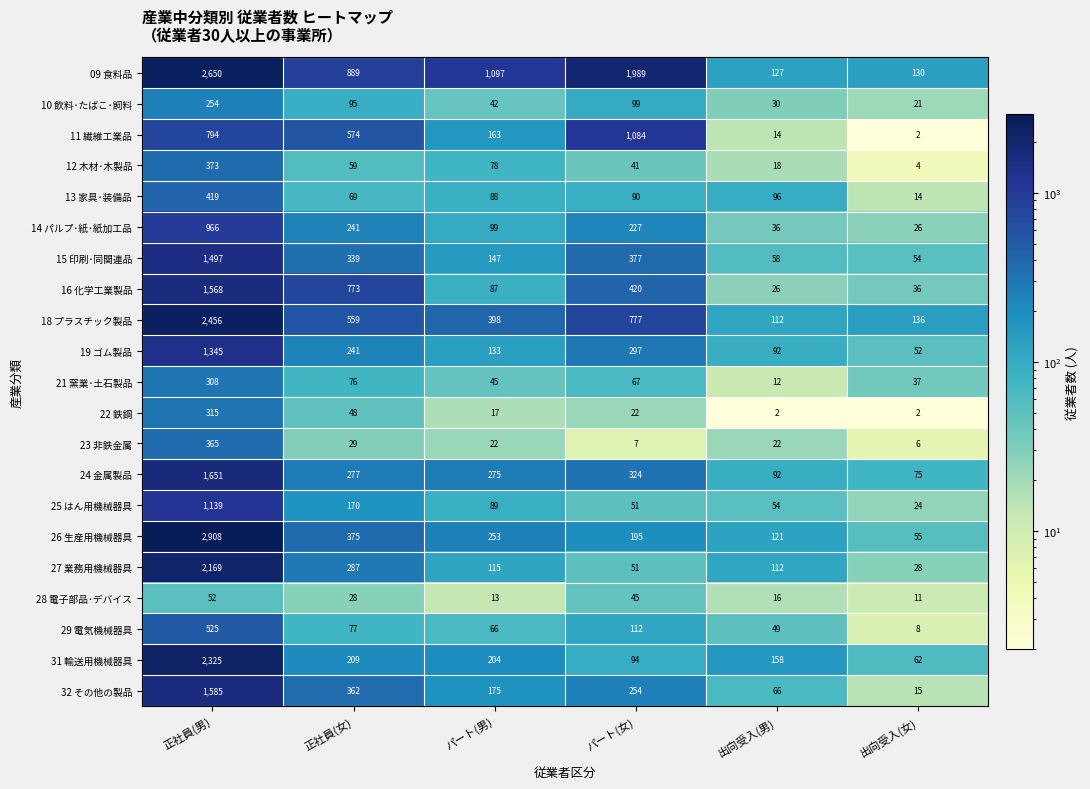

What is the difference between the highest and lowest values at 正社員(男)?

2856